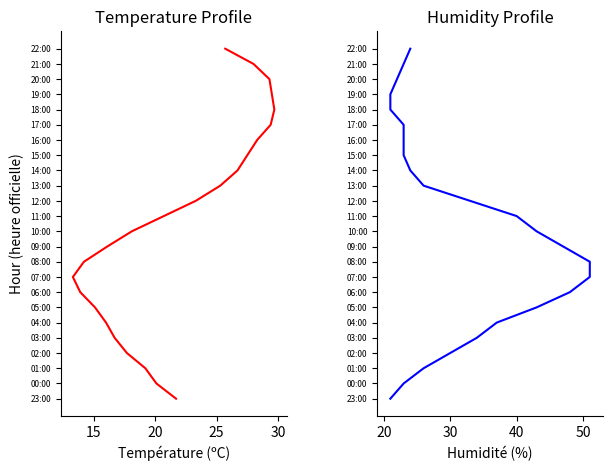

True or false: Humidité (%) and Température (ºC) intersect in this chart.

False